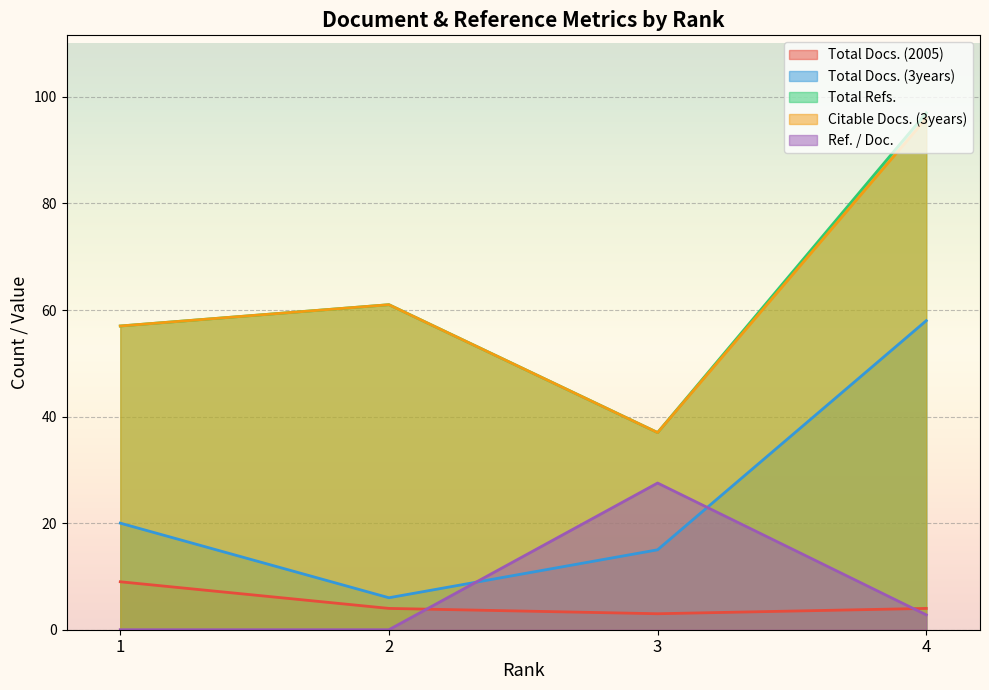

What is the difference between the maximum and second lowest values in the Ref. / Doc. series?

27.5